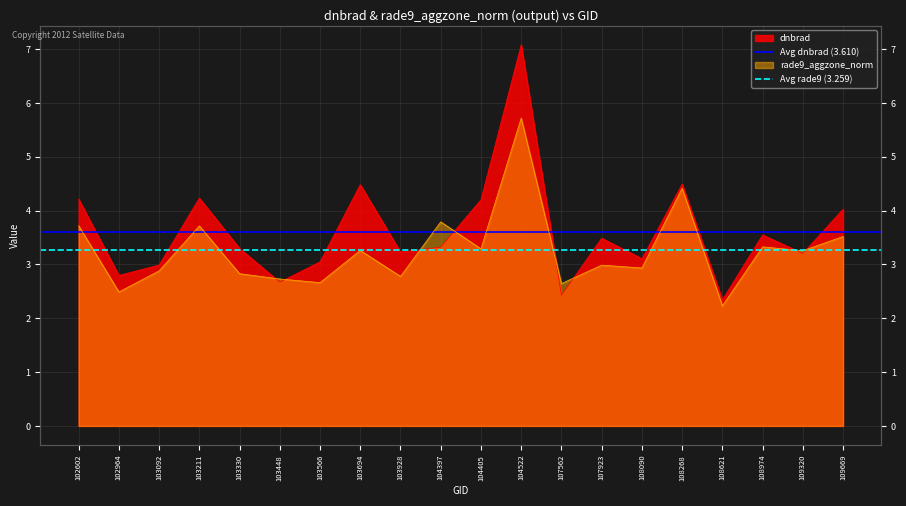

What is the highest value of the Avg dnbrad (3.610) series?

3.6